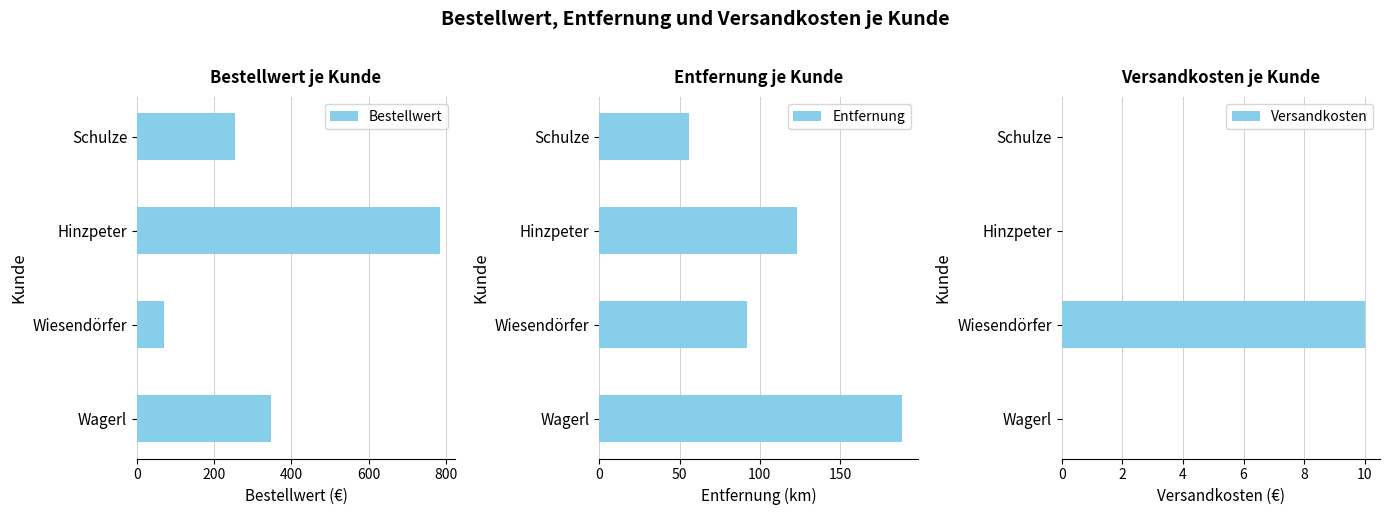

What is the sum of all Bestellwert values?

1456